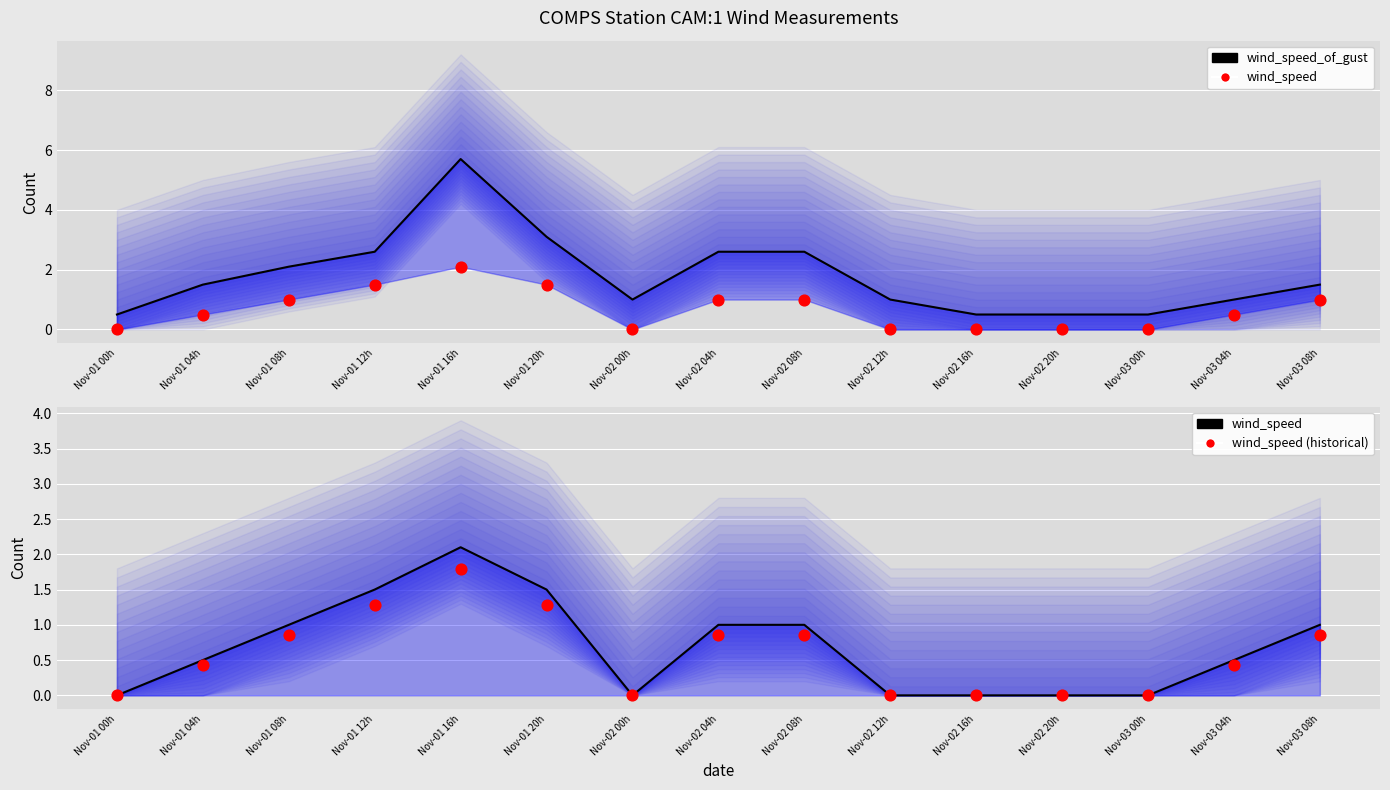

Which series reaches the maximum Y coordinate?

wind_speed_of_gust (mean)